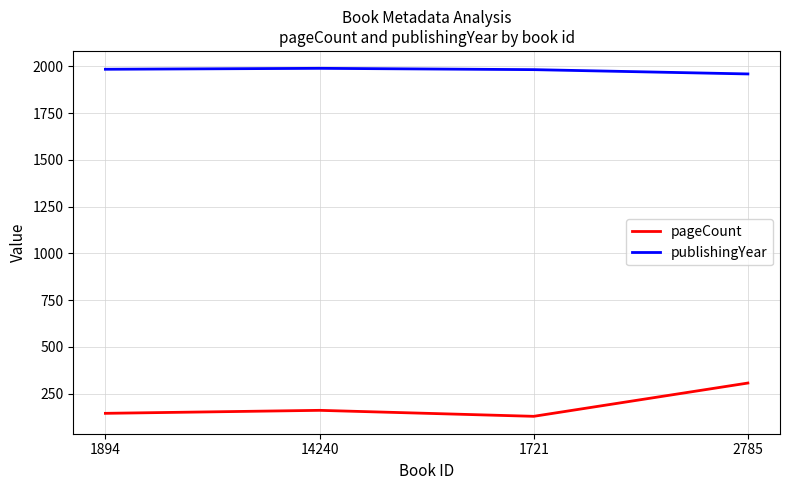

The pageCount series shows 128 at 1721. True or false?

True